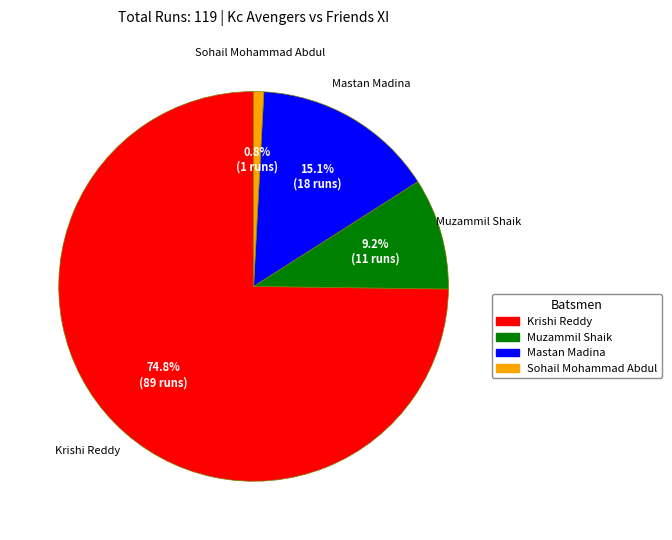

How many slices are in this pie chart?

4